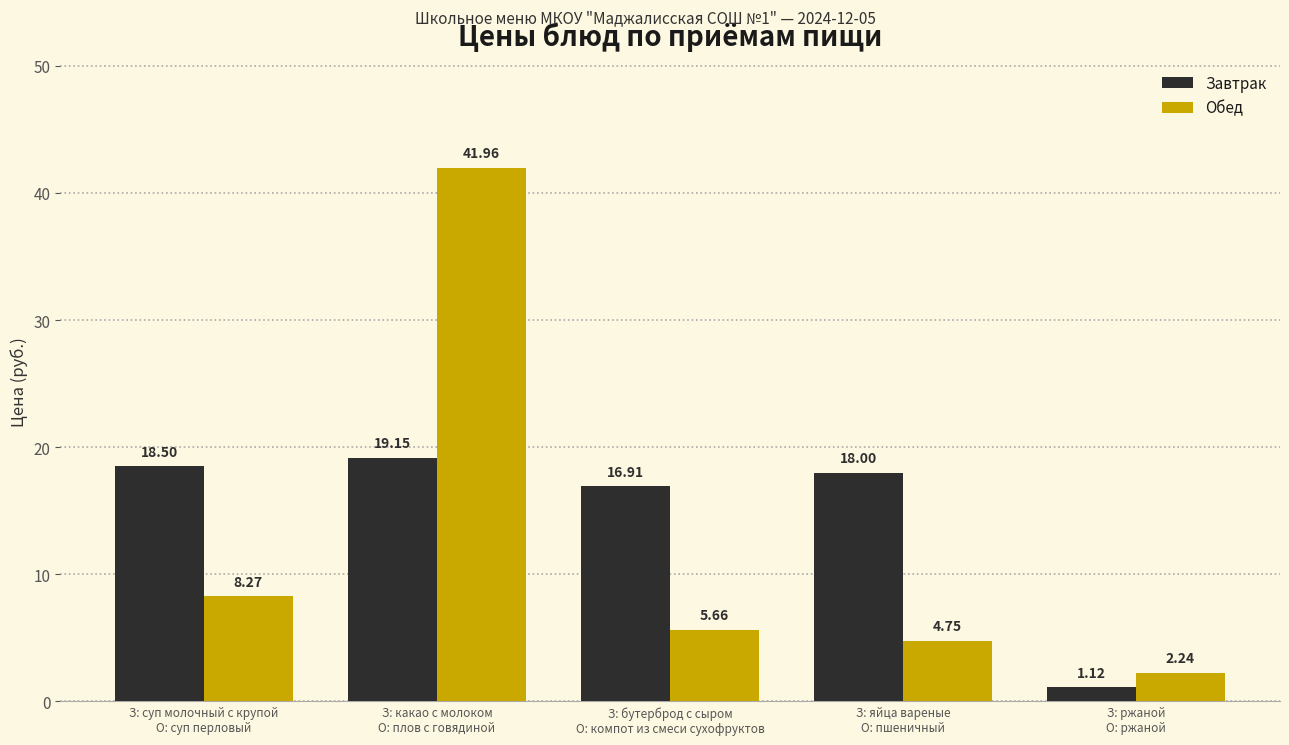

What is the total value across all series at З: яйца вареные
О: пшеничный?

22.8